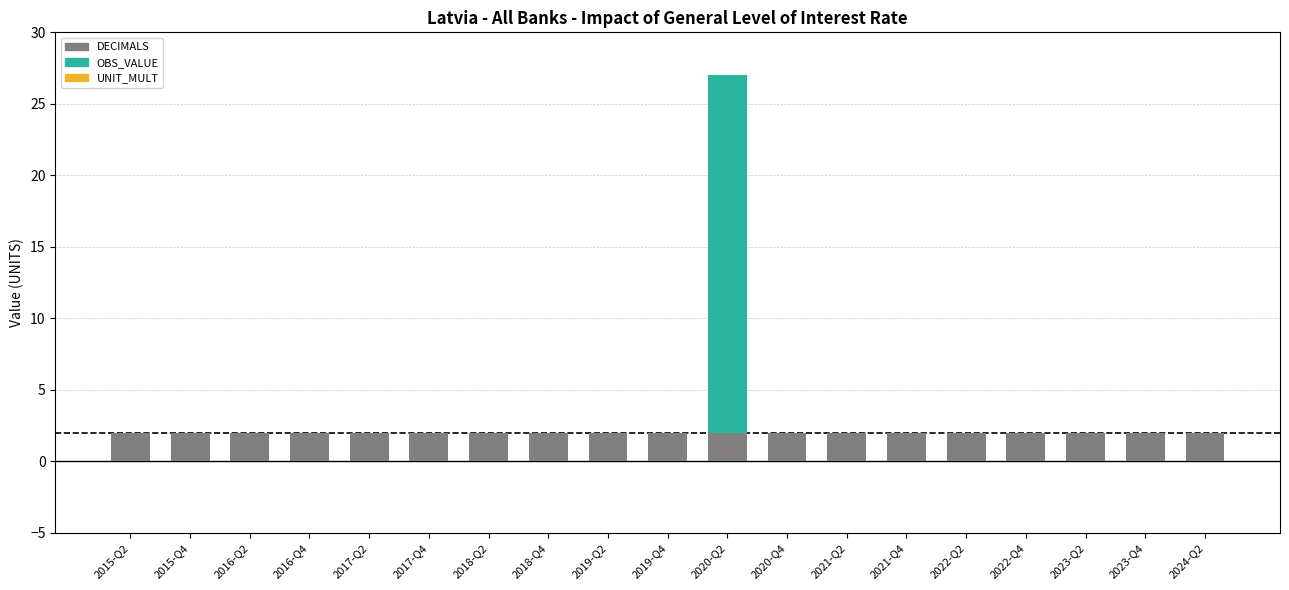

At how many categories does at least one series exceed 3?

1